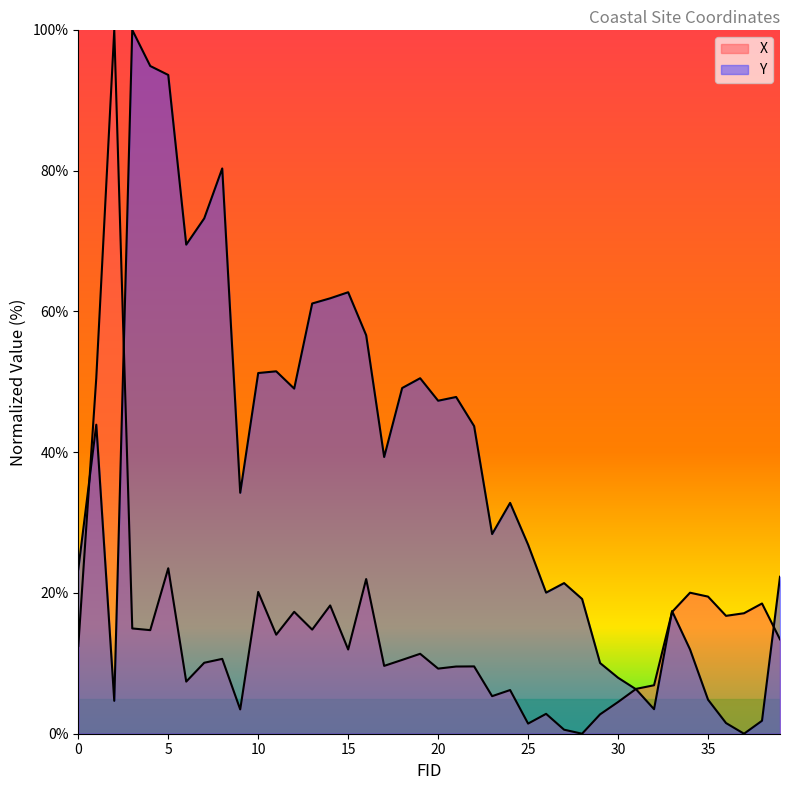

How many interior local peaks does the Y series have?

10